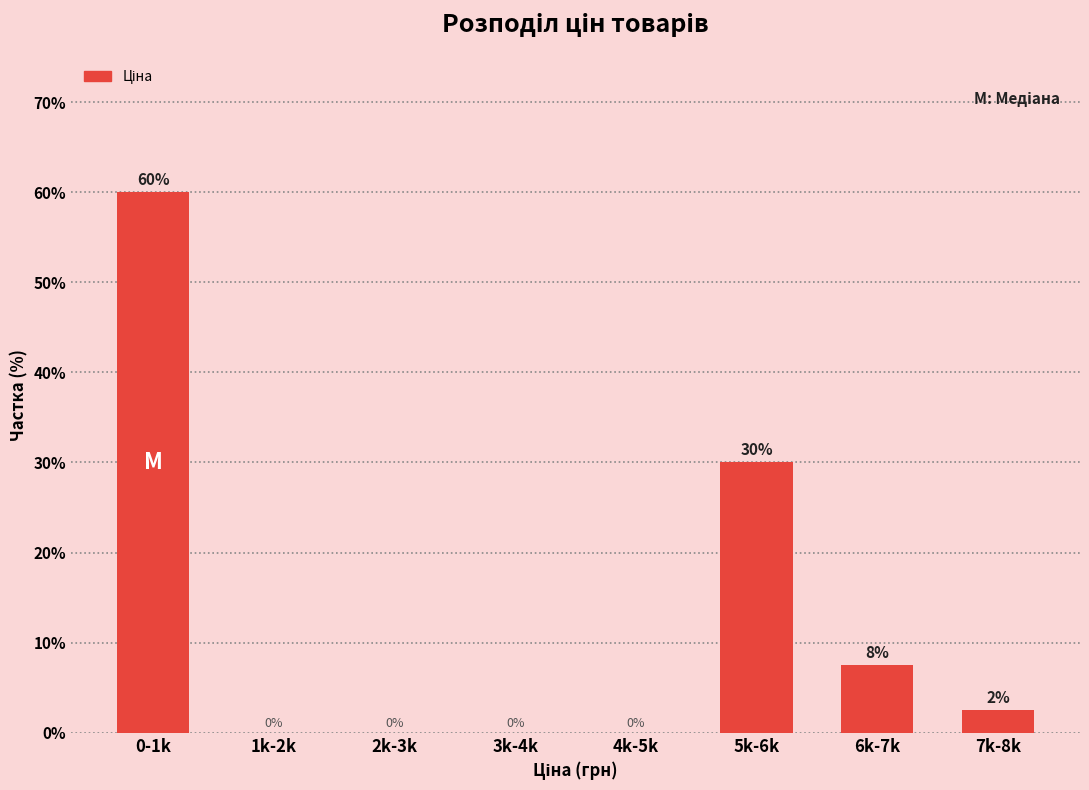

The chart shows a value of 7.5 at 6k-7k. True or false?

True